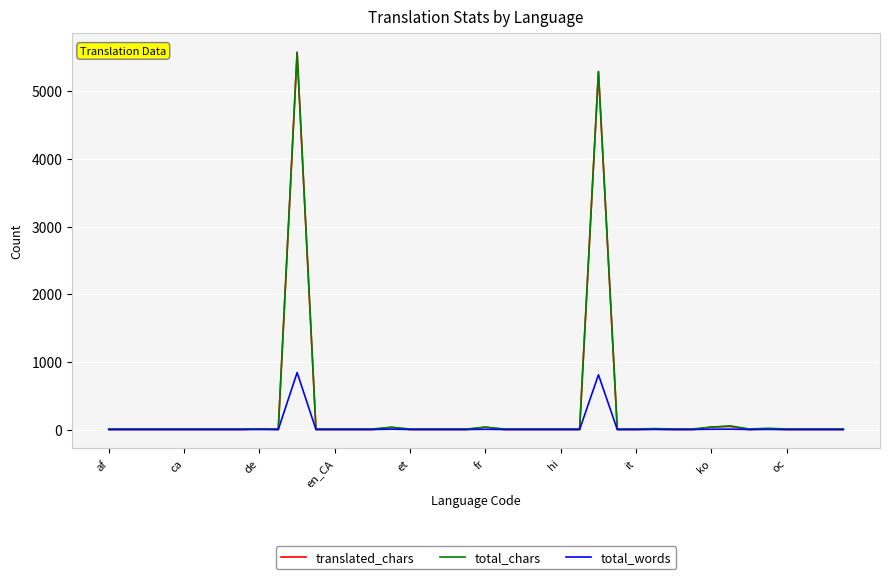

Which series has the largest range (max minus min)?

translated_chars